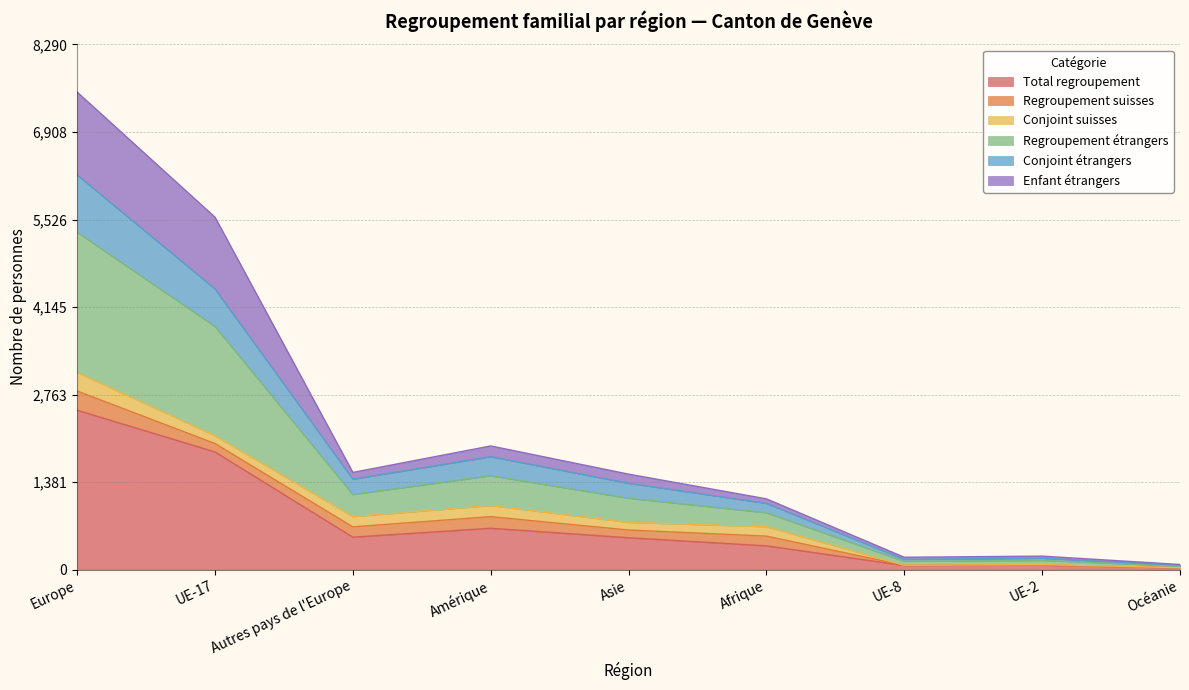

Which category has the highest value in the Total regroupement series?

Europe